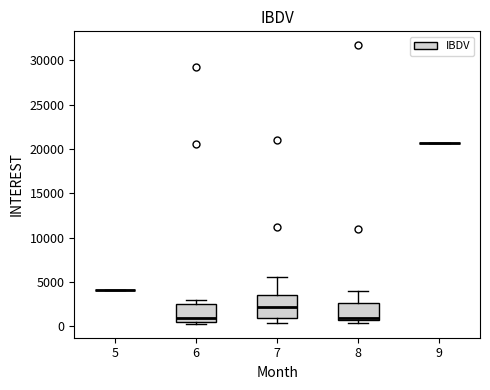

Which box is the tallest, from its lower edge to its upper edge?

7